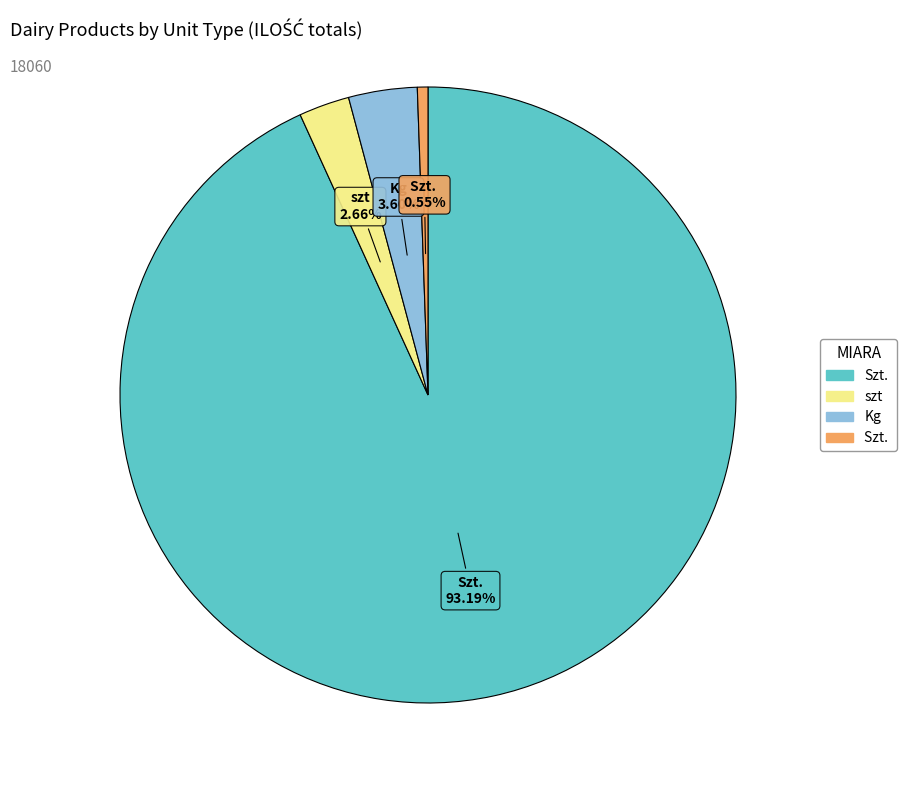

Is there a majority slice in this chart?

Yes